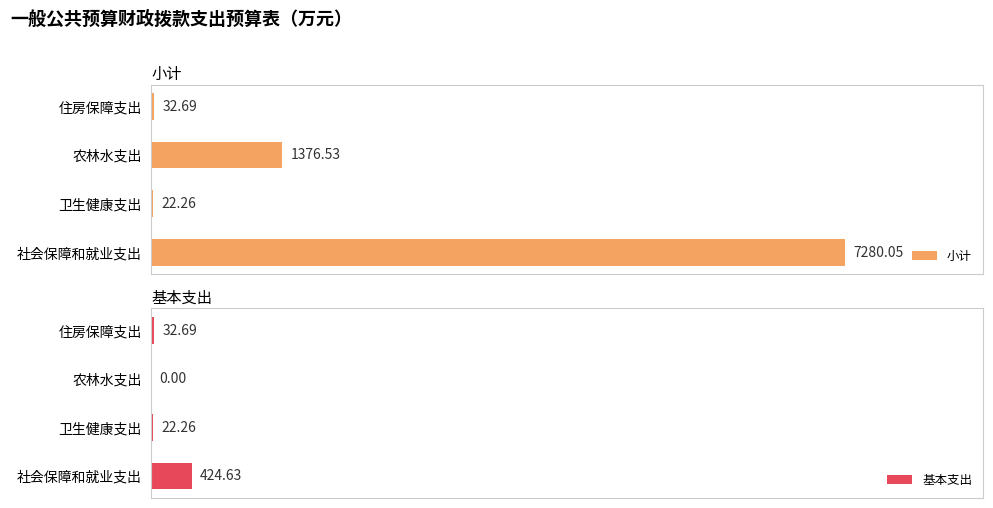

What are all the series names shown in the legend?

小计, 基本支出